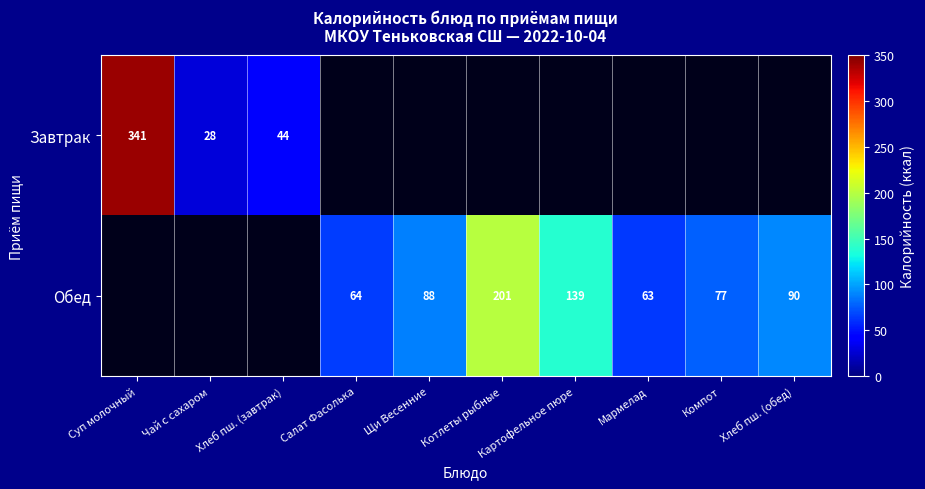

What is the maximum value shown in the chart?

340.9